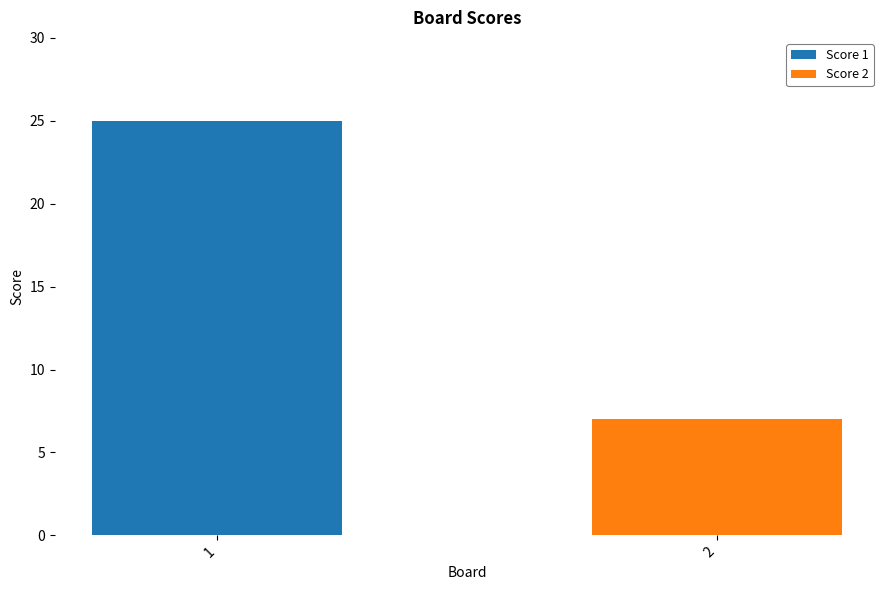

How many data points does each series have?

2